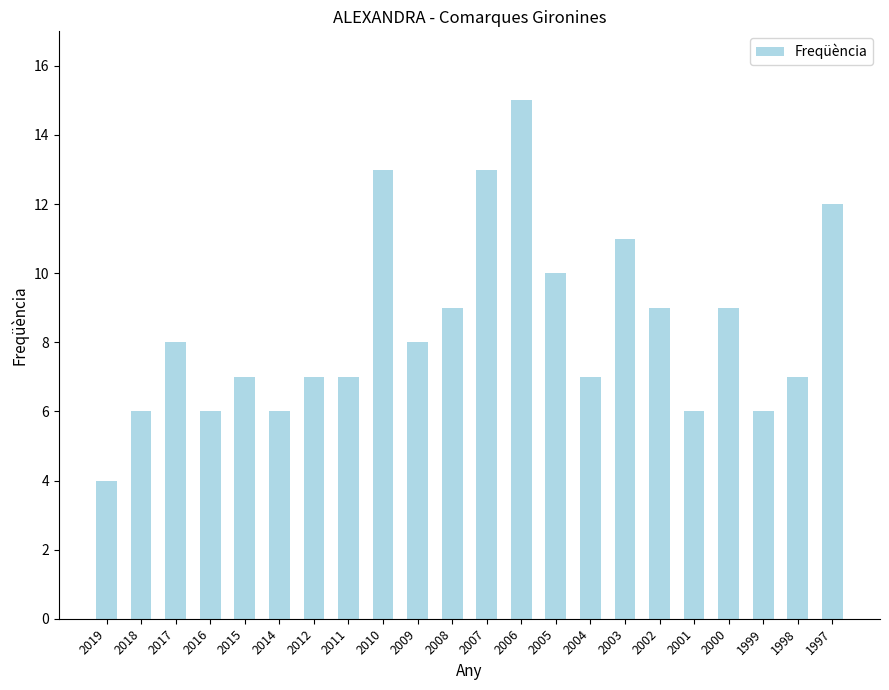

What is the change in value from 2004 to 2001?

-1